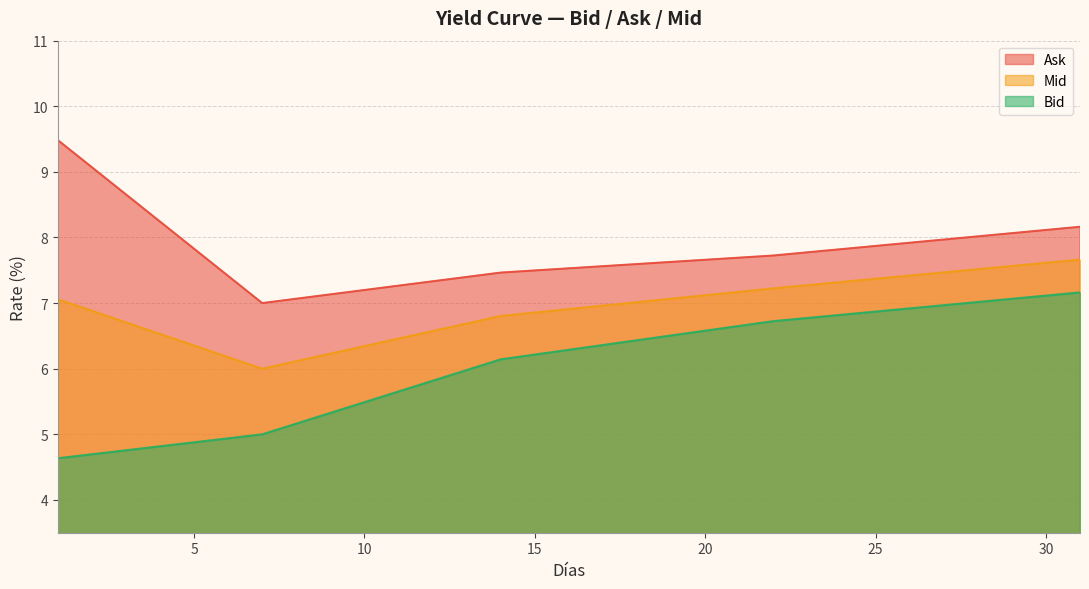

At which label is Mid closest to 6?

7